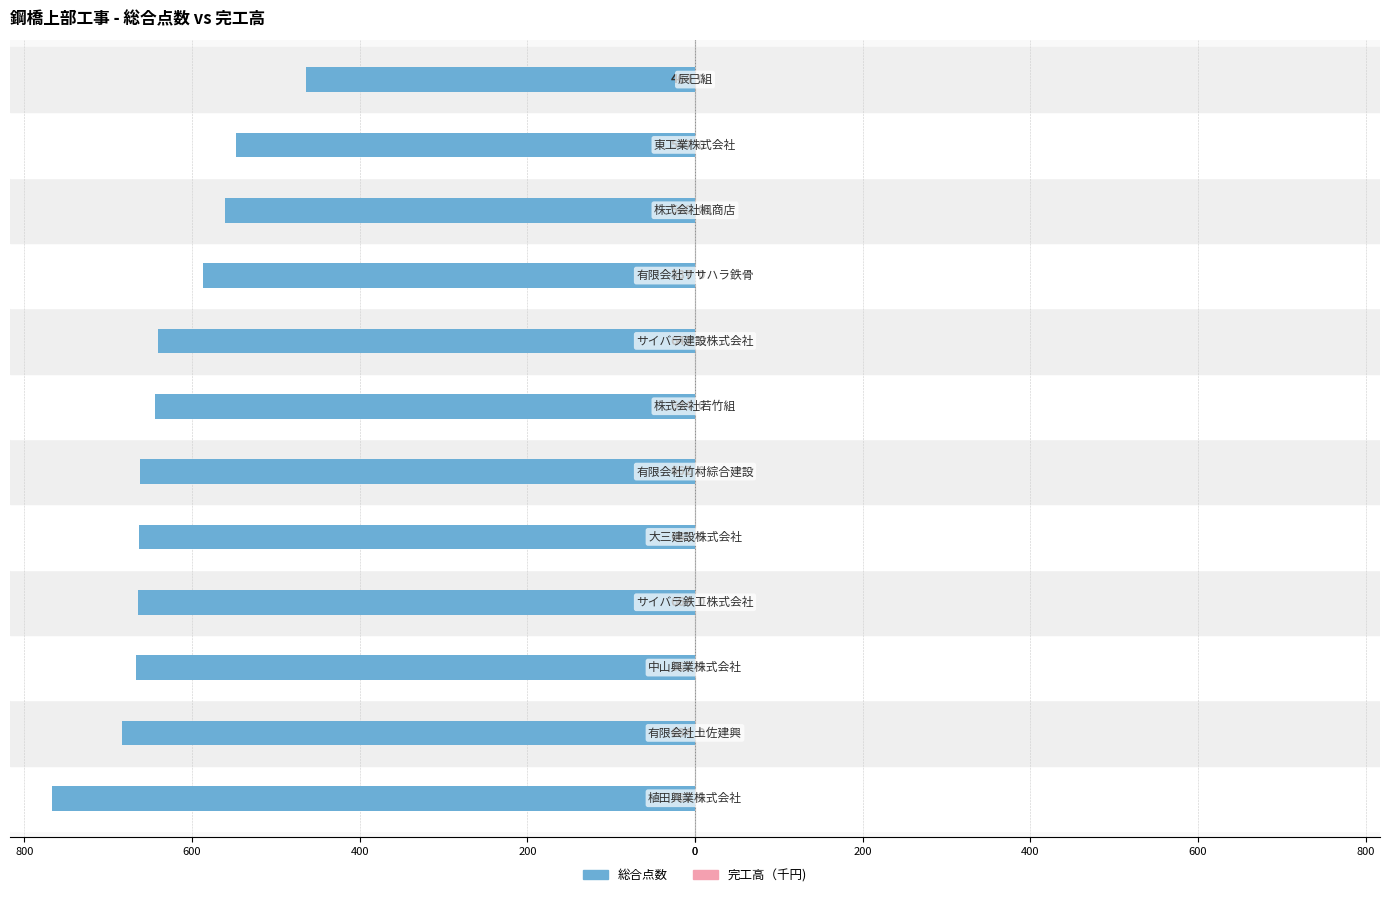

What are all the series names shown in the legend?

総合点数, 完工高（千円)